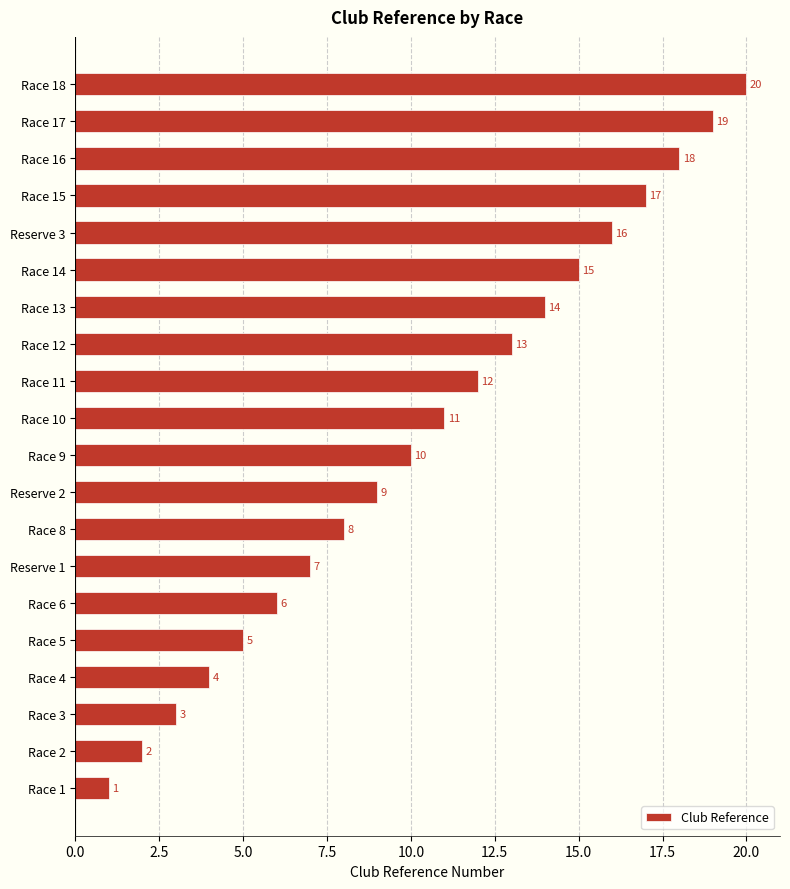

Is it true that the value at Race 15 is 4?

False